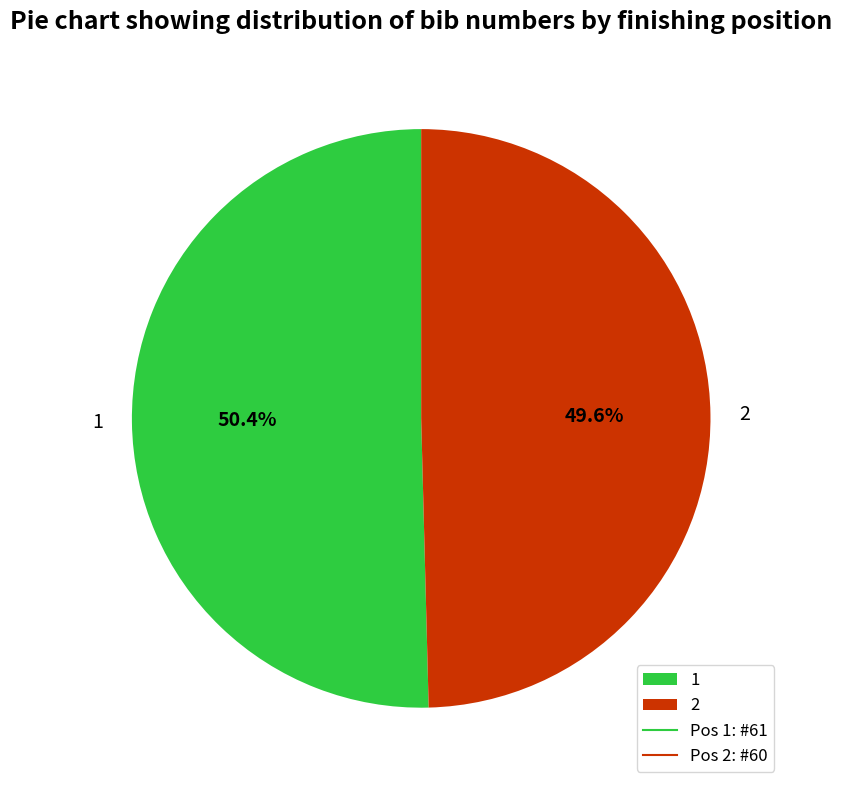

The 1 slice represents 44% of the pie. True or false?

False